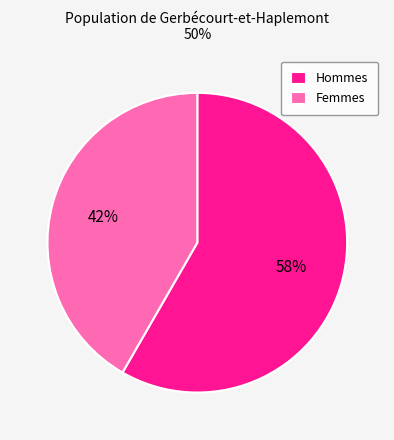

Which category has the biggest portion of the pie?

Hommes